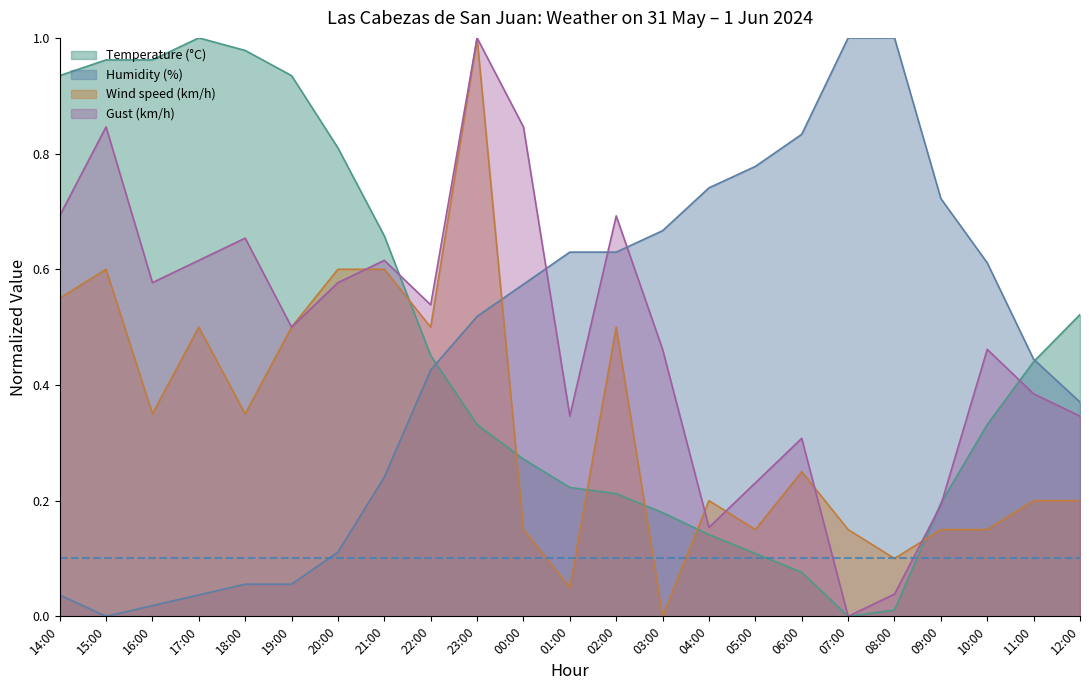

How many interior local peaks does the Gust (km/h) series have?

7